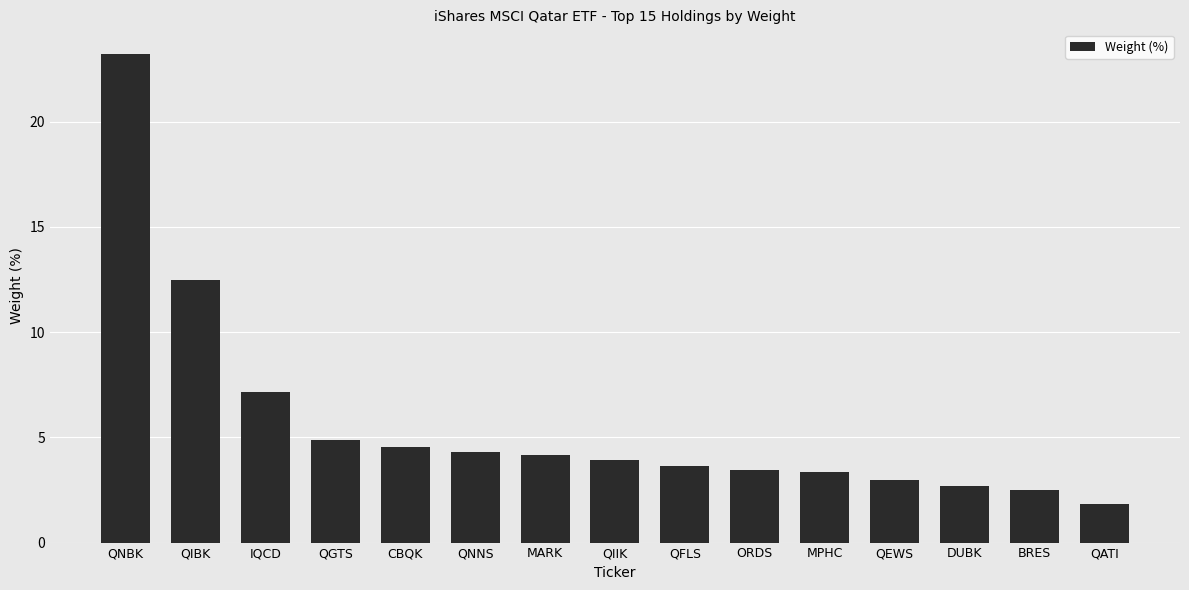

Which has a higher value, QFLS or QNNS?

QNNS